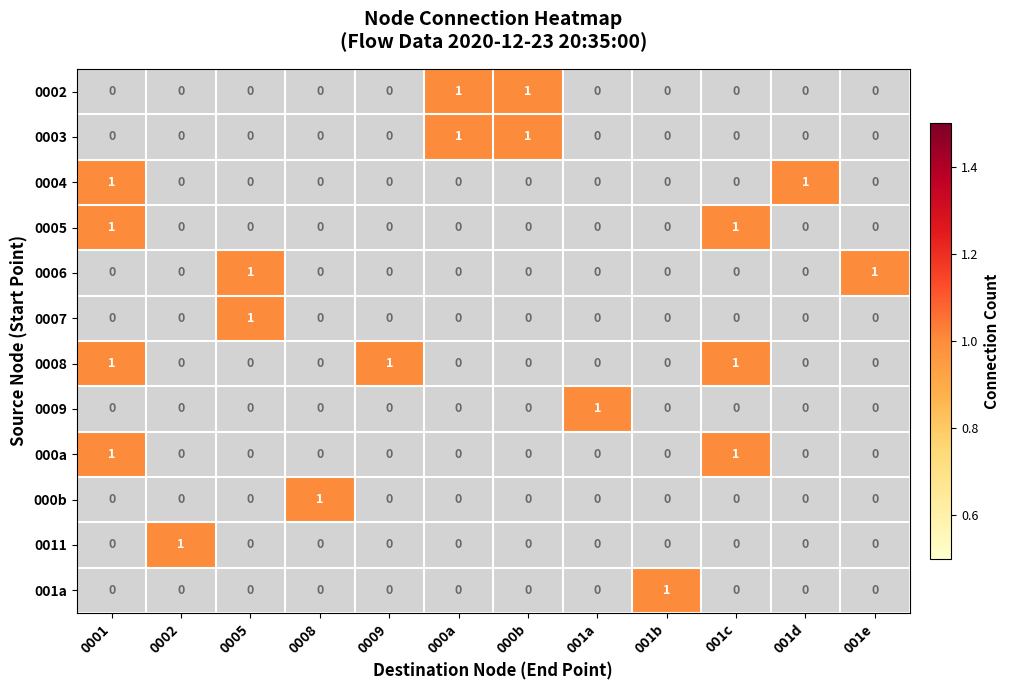

True or false: 001a has a value of -1 at 000a.

False